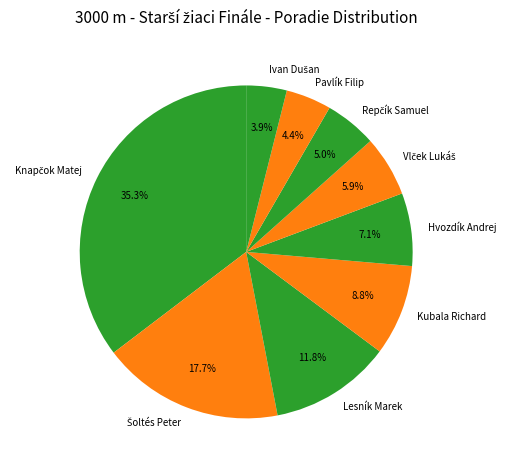

Does Pavlík Filip account for over 50% of the chart?

No